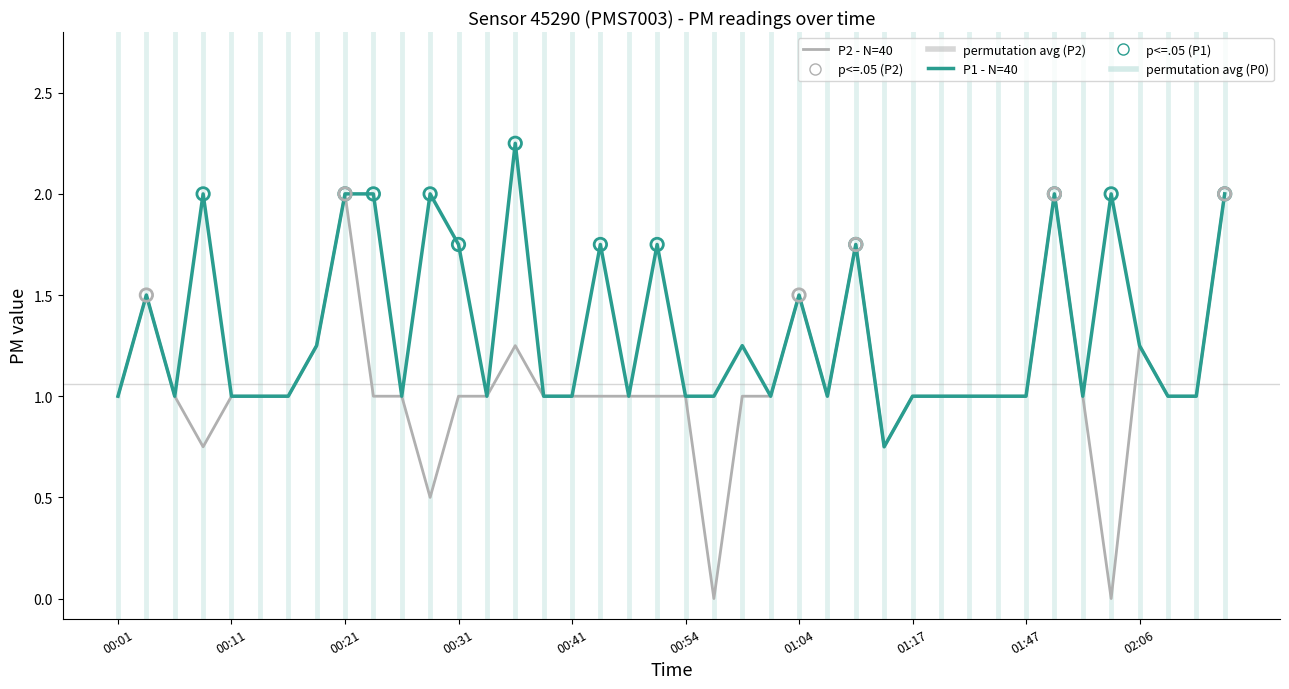

At how many categories does at least one series exceed 0?

40